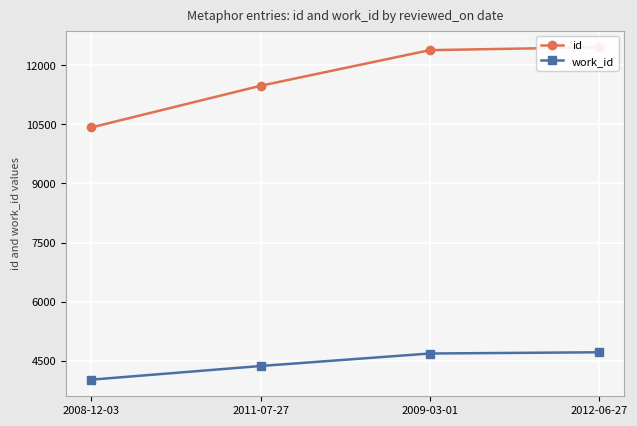

Rank the series by their average value, from highest to lowest.

id, work_id